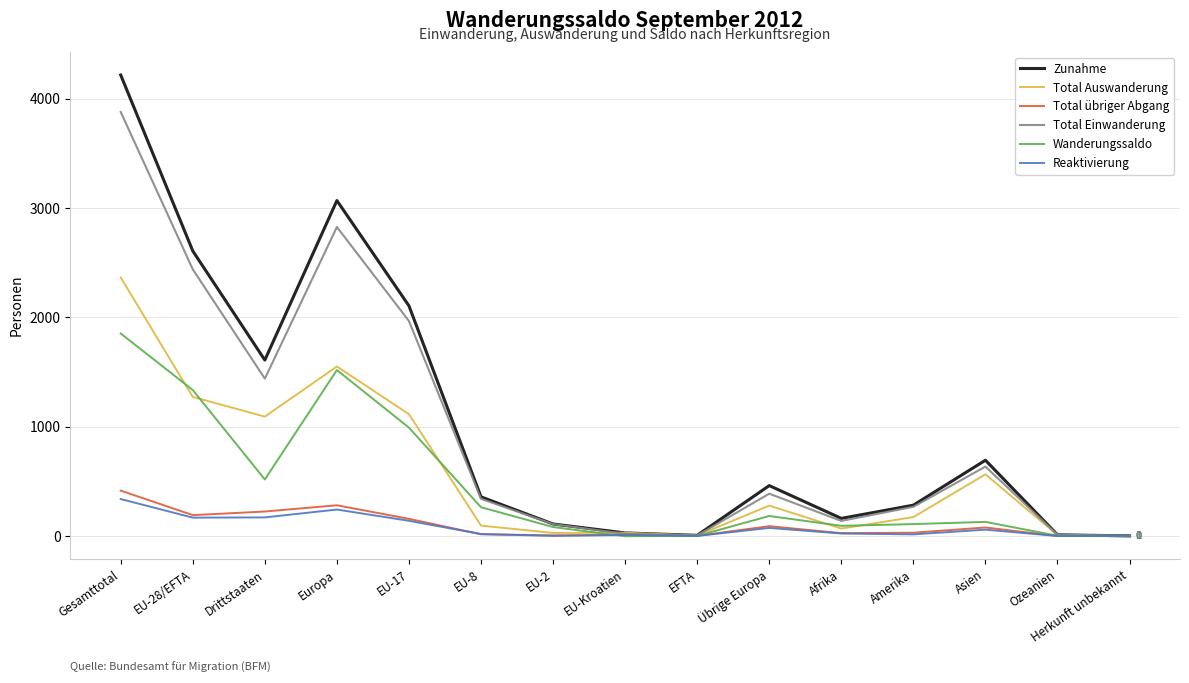

Between EU-Kroatien and Amerika, which series saw the biggest shift?

Zunahme